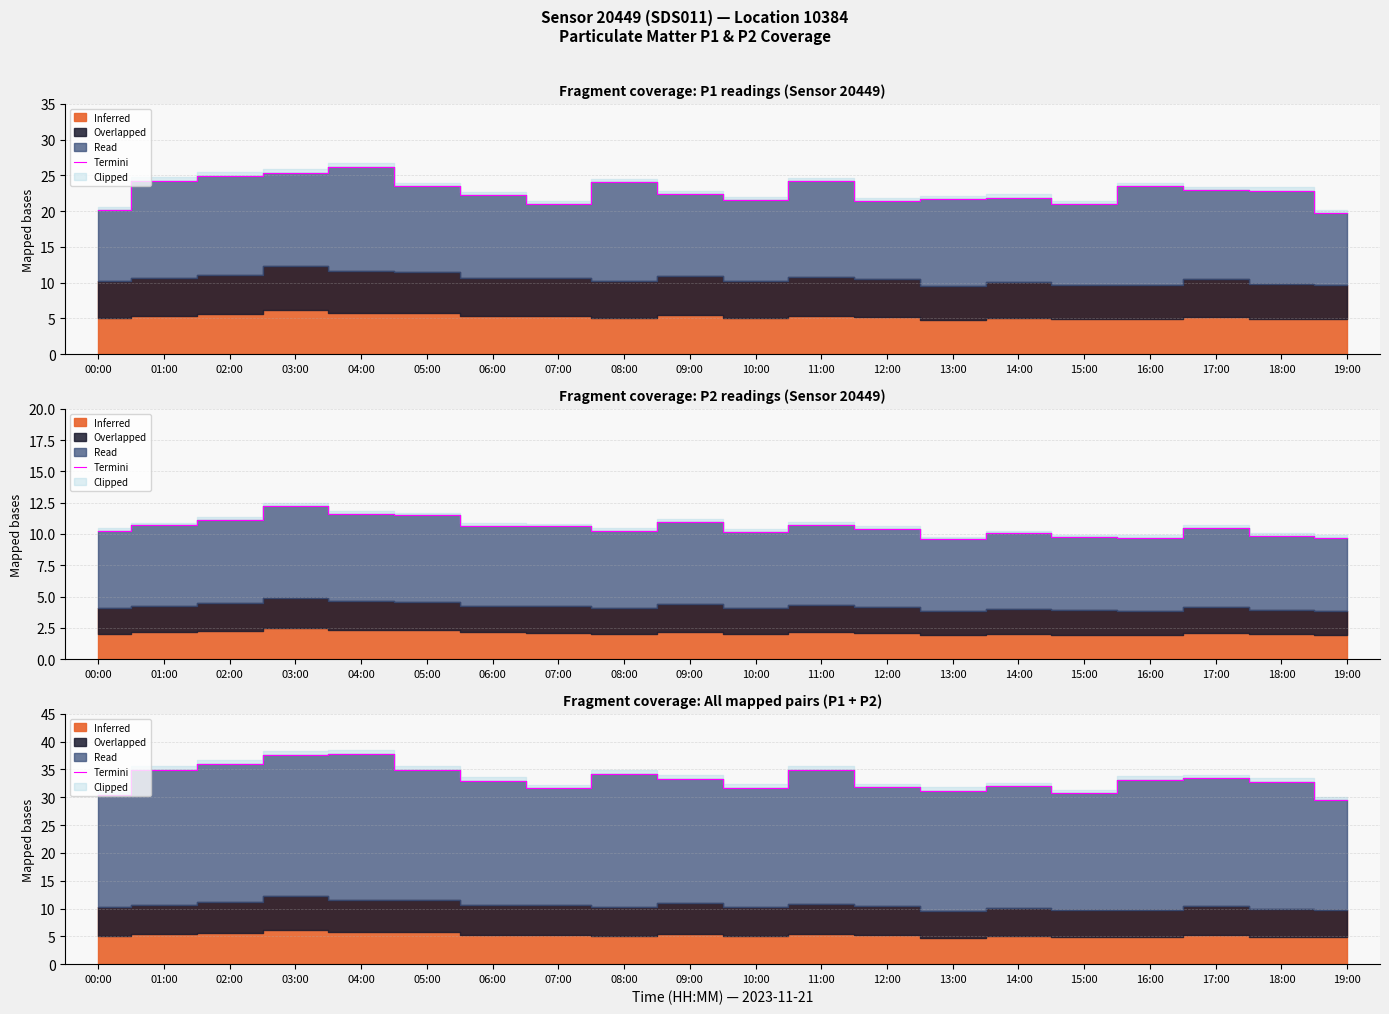

At which category does the chart reach its minimum across all series?

19:00